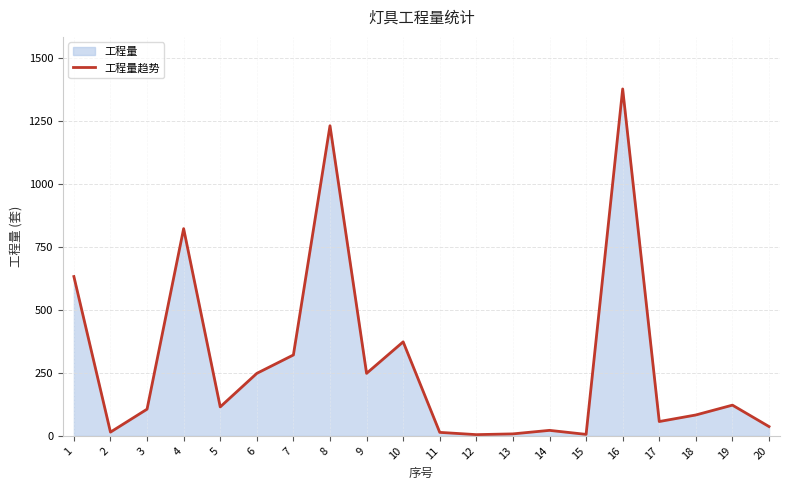

True or false: the data shows 1230 at 8.

True